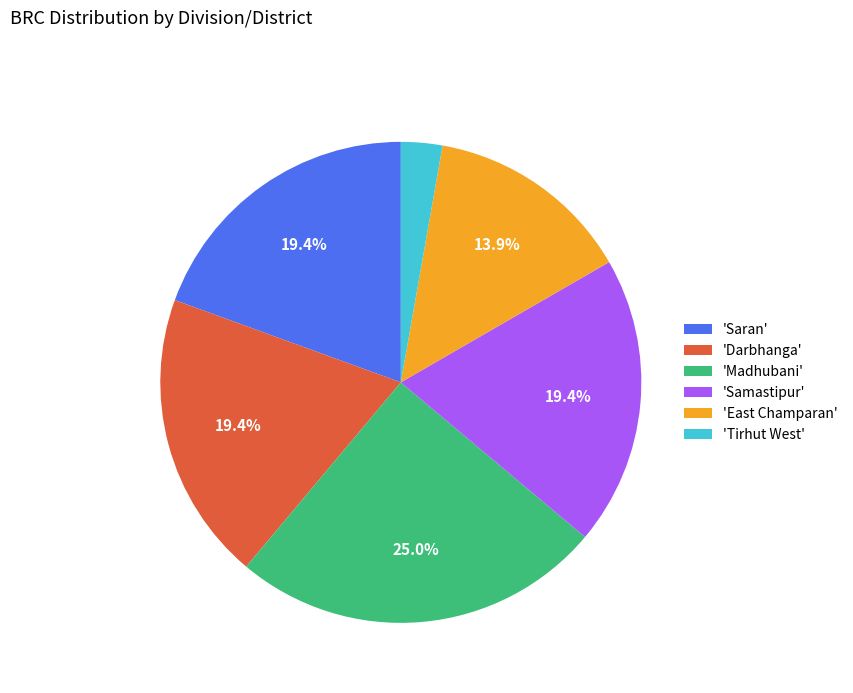

To the nearest percent, what is the average slice percentage?

17%